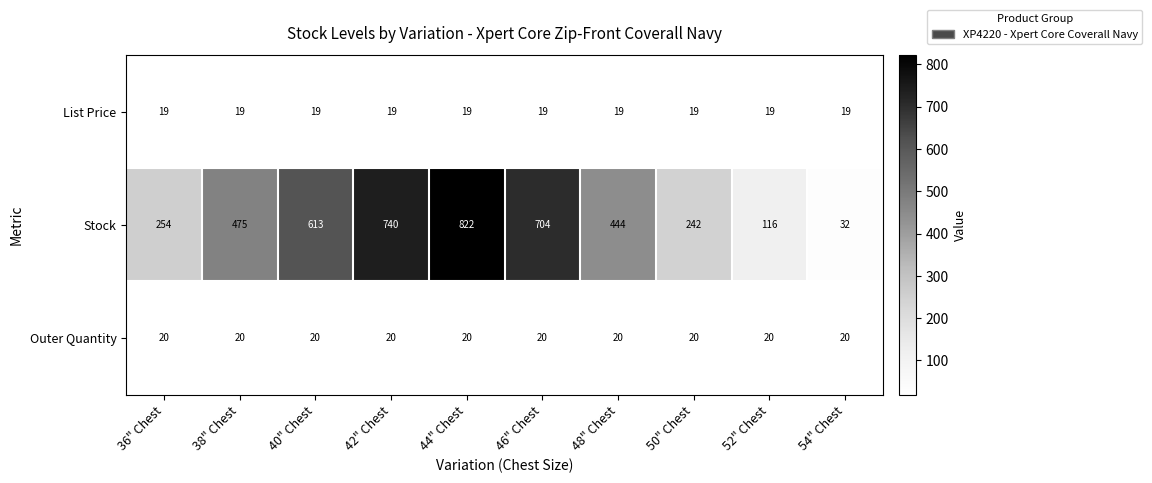

Which label corresponds to the largest value in the chart?

44" Chest